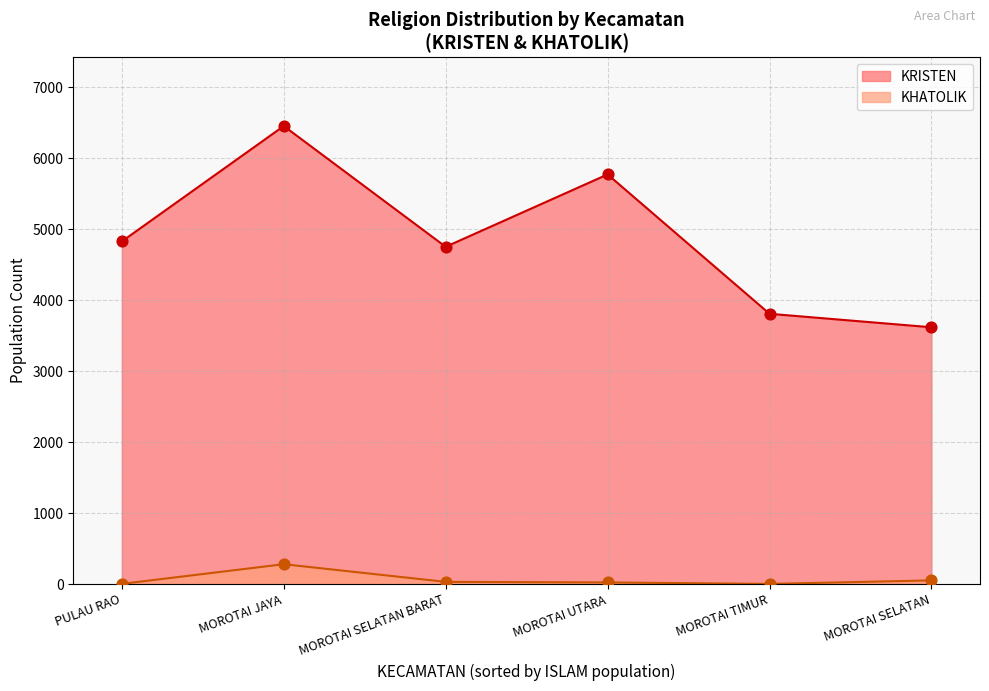

What is the total value across all series at MOROTAI TIMUR?

3809